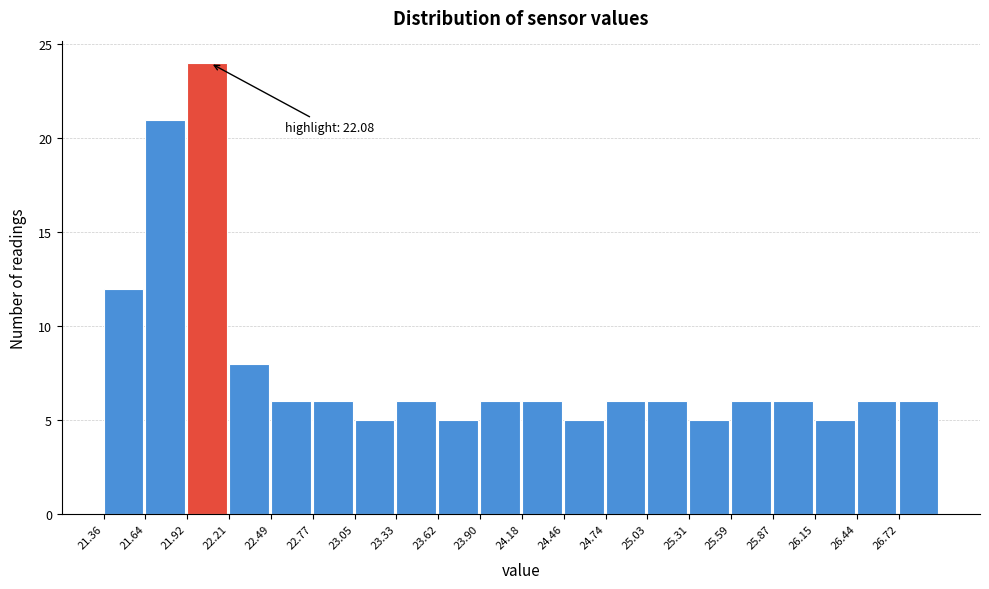

Over which range of the x-axis is the bar tallest?

21.90 to 22.20